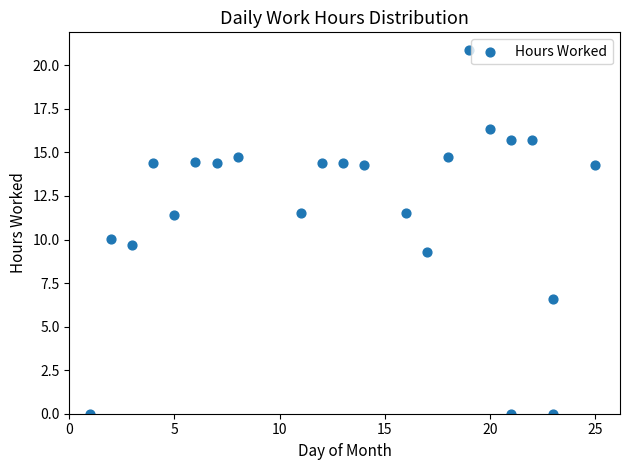

What is the range of X values (max minus min)?

24.0